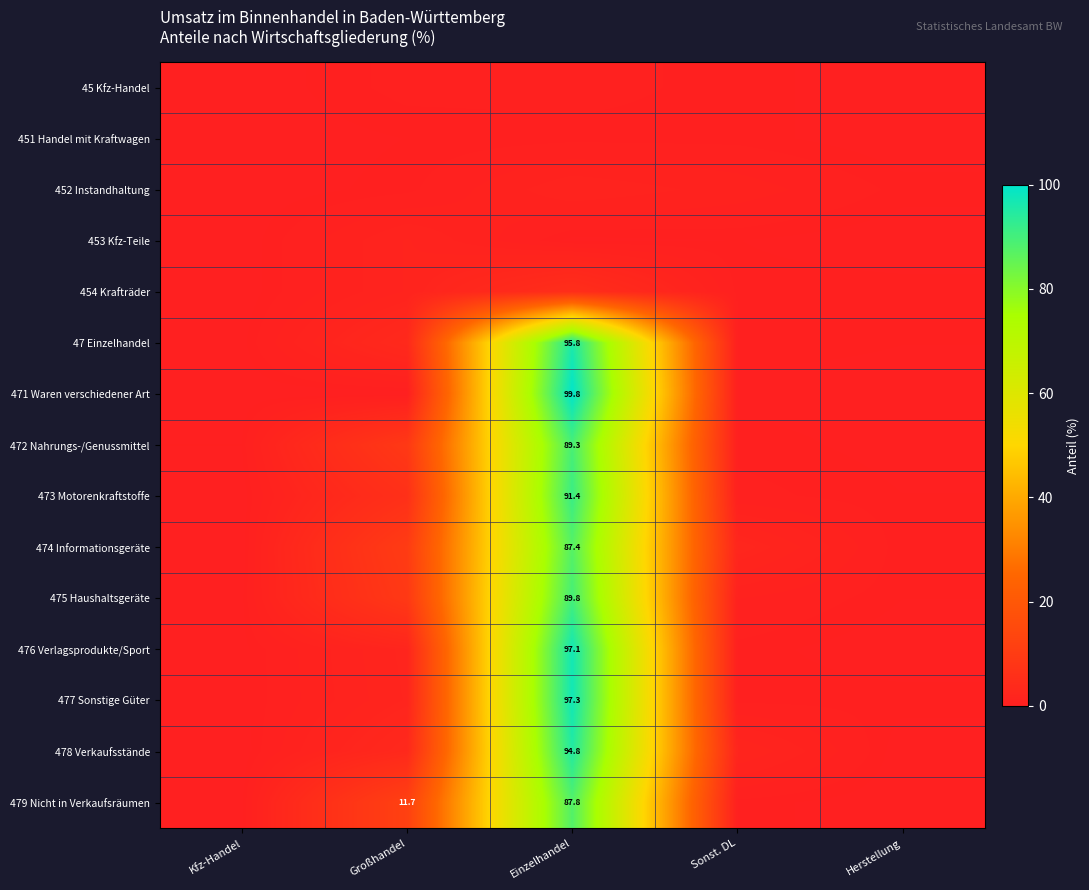

What is the total value across all series at Großhandel?

60.4